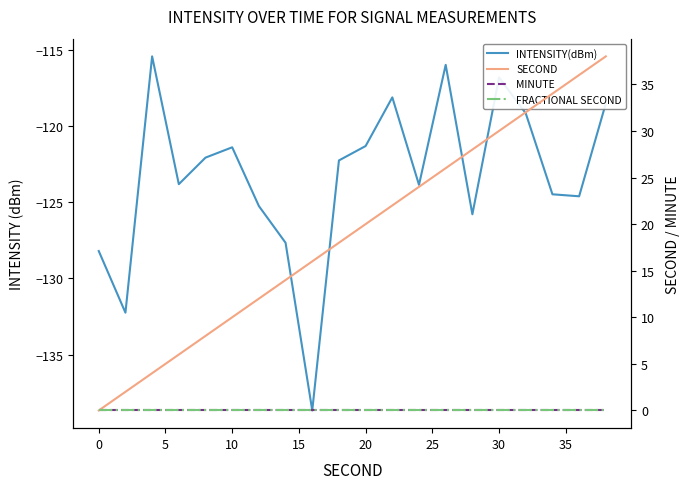

List the series in order of their peak value, highest first.

SECOND, MINUTE, FRACTIONAL SECOND, INTENSITY(dBm)